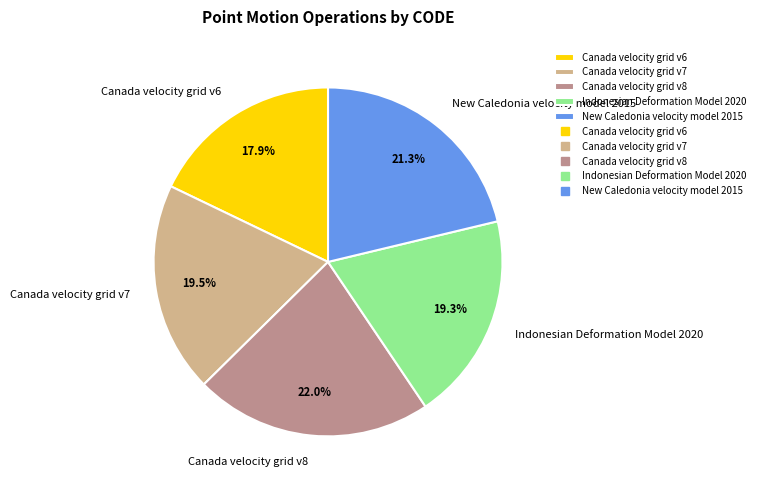

Does Canada velocity grid v6 represent more than half of the total?

No